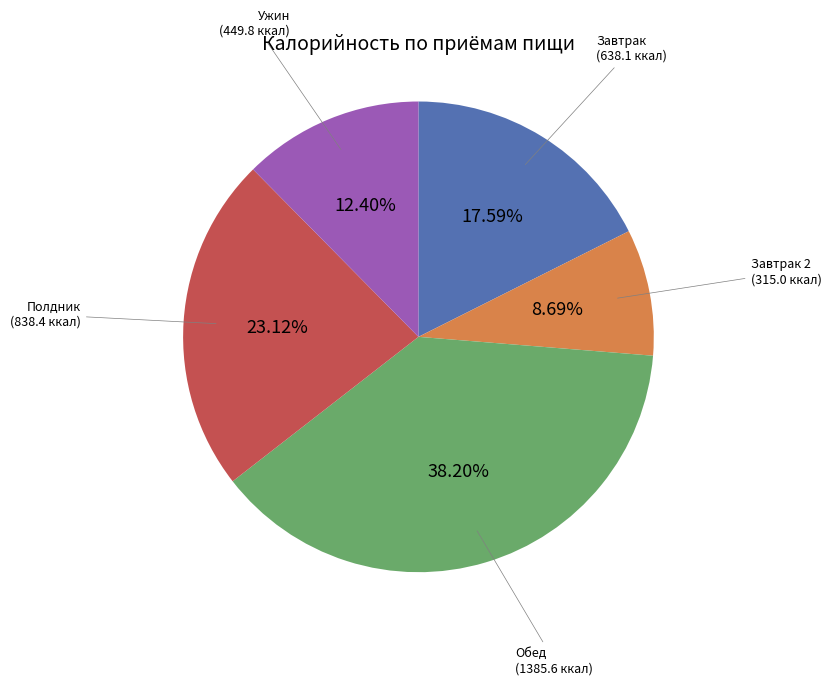

Do Ужин (449.8 ккал) and Полдник (838.4 ккал) together represent more than half of the pie?

No